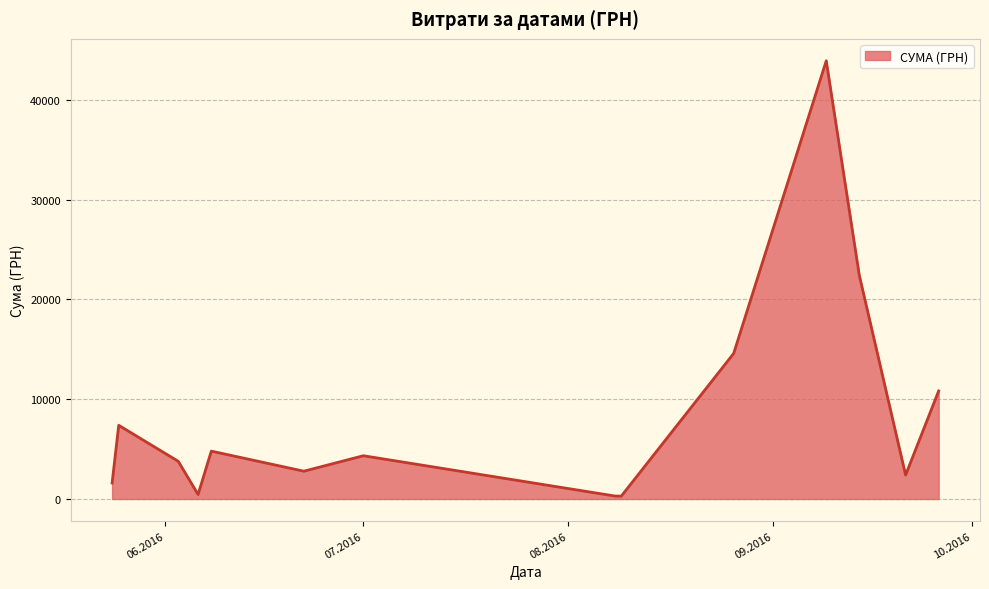

What is the sum of all values?

119857.7